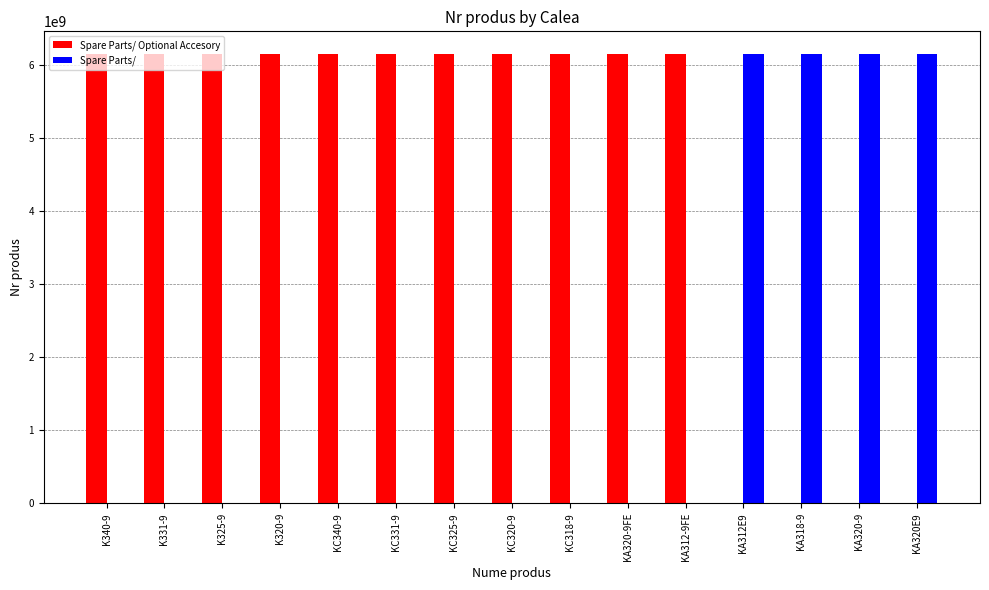

Is it true that Spare Parts/ Optional Accesory equals 6151701420 at K320-9?

True